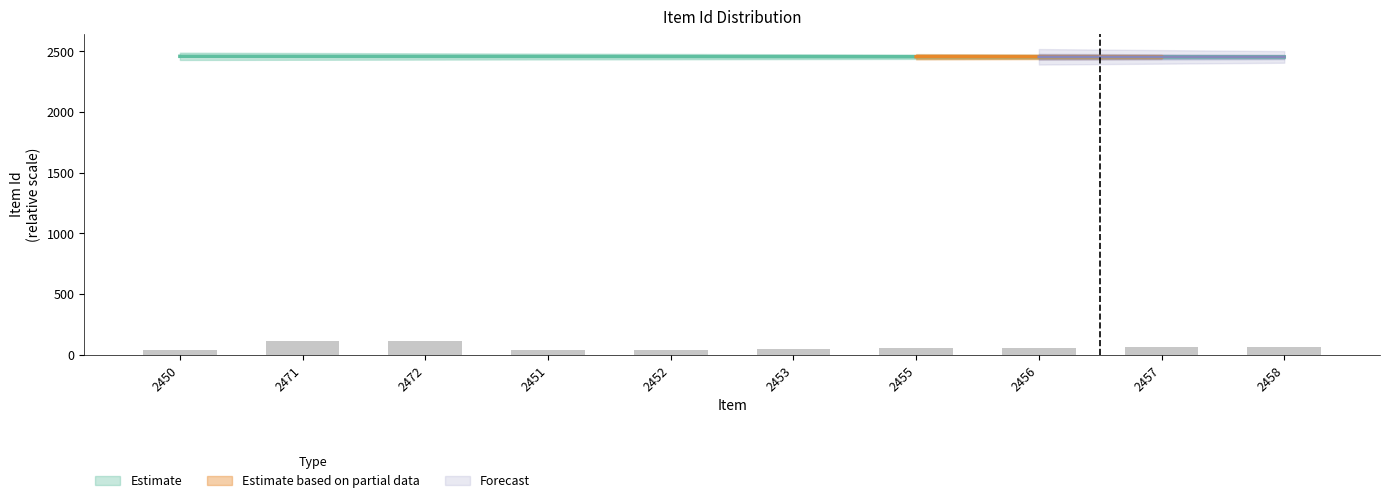

What is the label of the 8th bar from the right?

2472